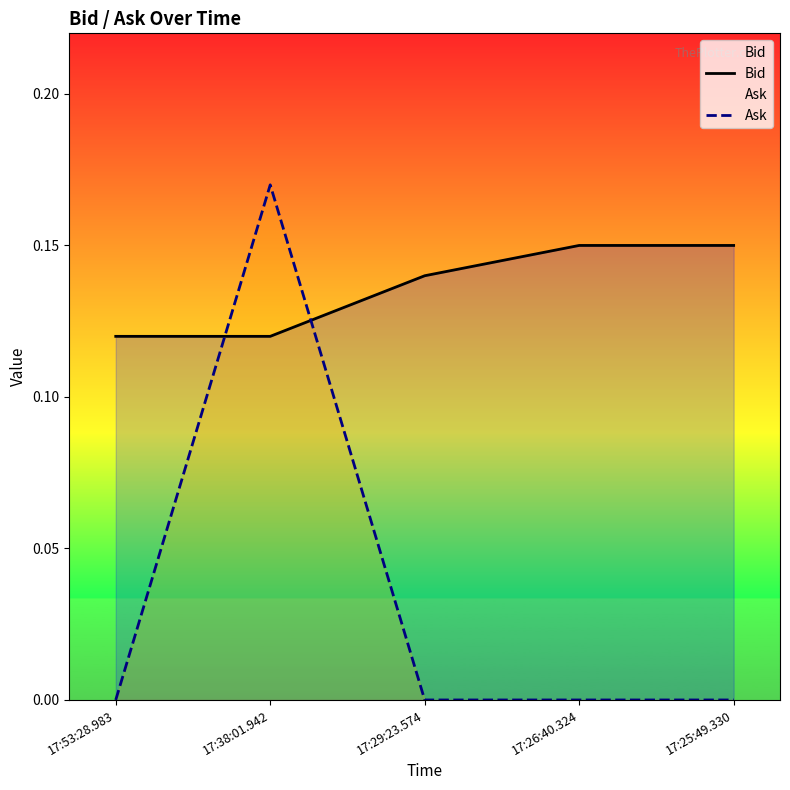

Reading left to right, extract all data points from this chart.

Bid: 0.1	0.1	0.1	0.1	0.1
Ask: 0.0	0.2	0.0	0.0	0.0